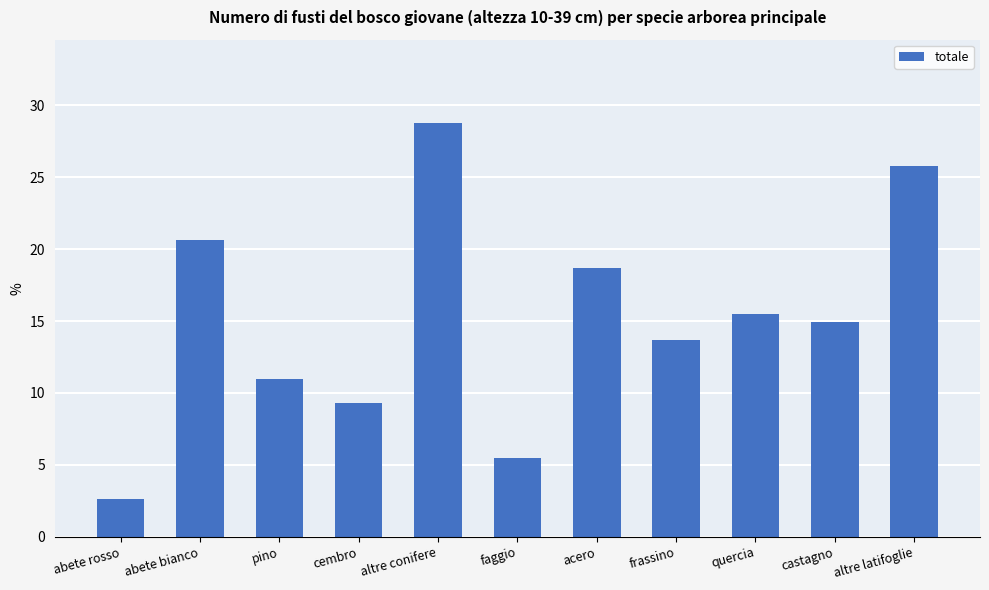

Which label corresponds to the smallest value in the chart?

abete rosso